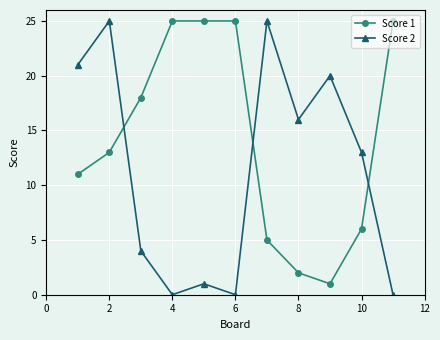

After their last crossing, which series has the higher values: Score 2 or Score 1?

Score 1